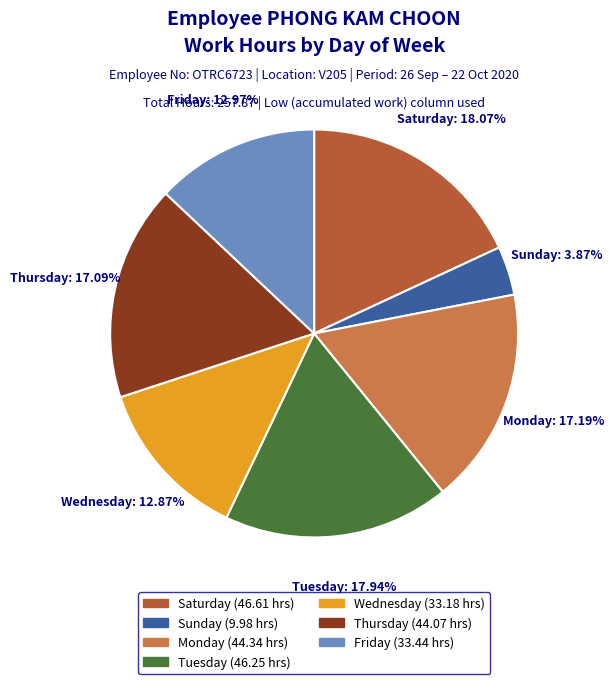

Does any single category account for the majority?

No